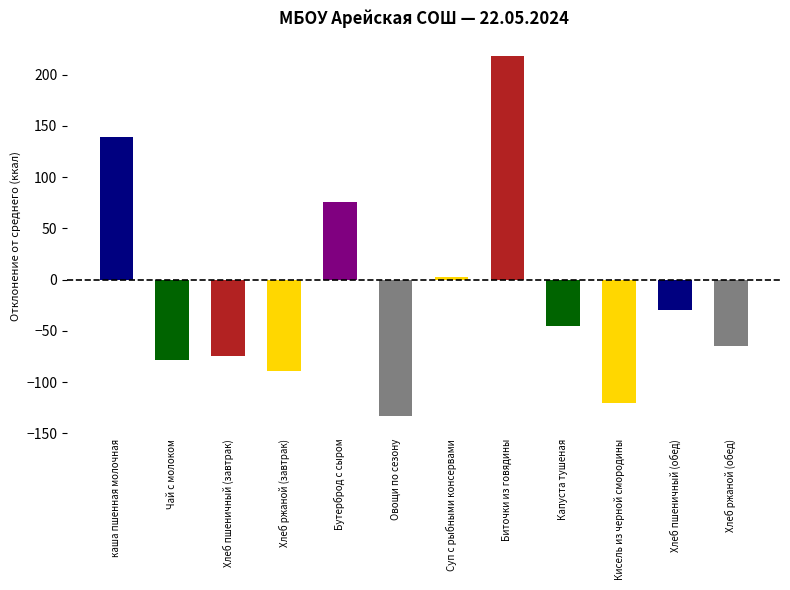

How many values are above zero?

4